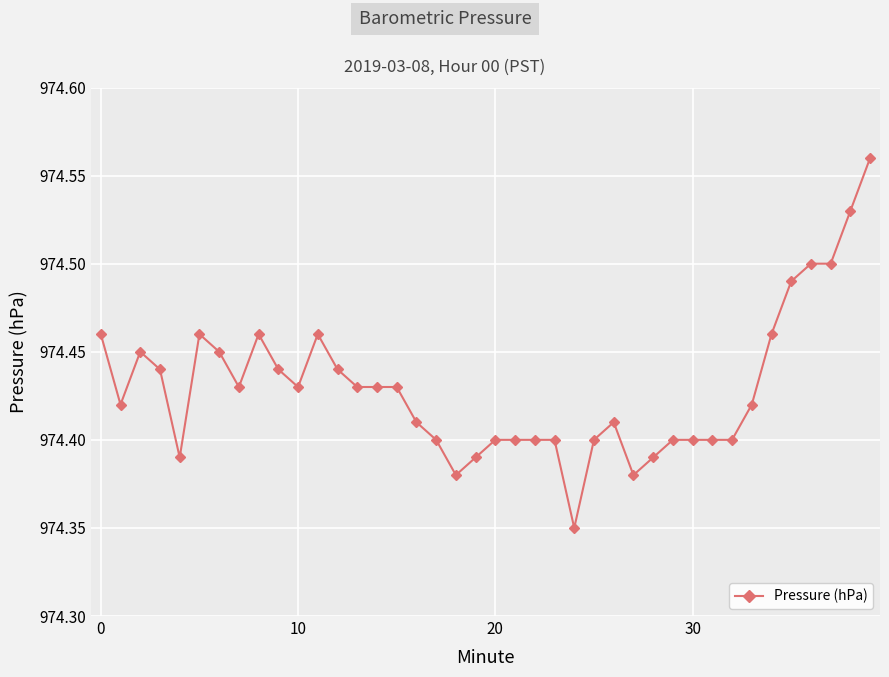

True or false: the data has more than 2 interior local peaks.

True